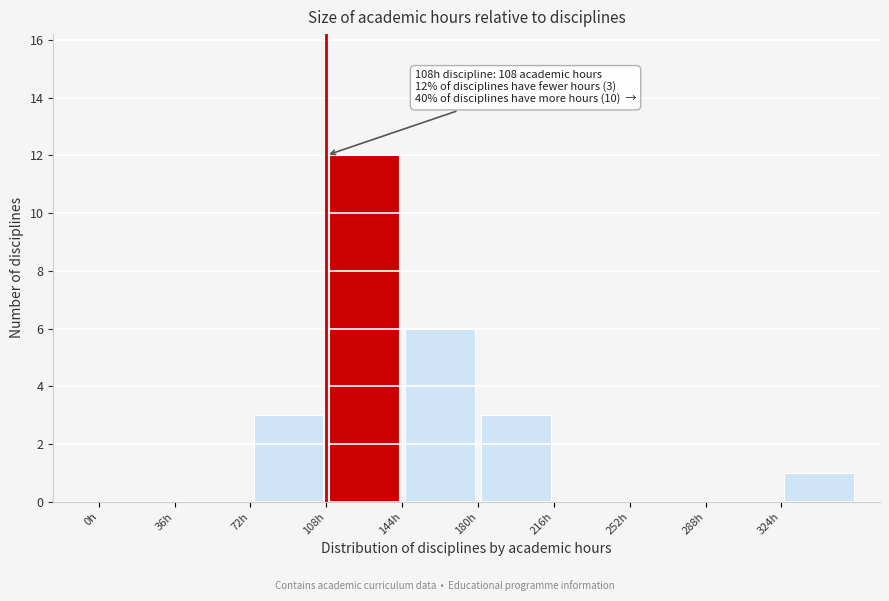

Over which range of the x-axis is the bar tallest?

108 to 144